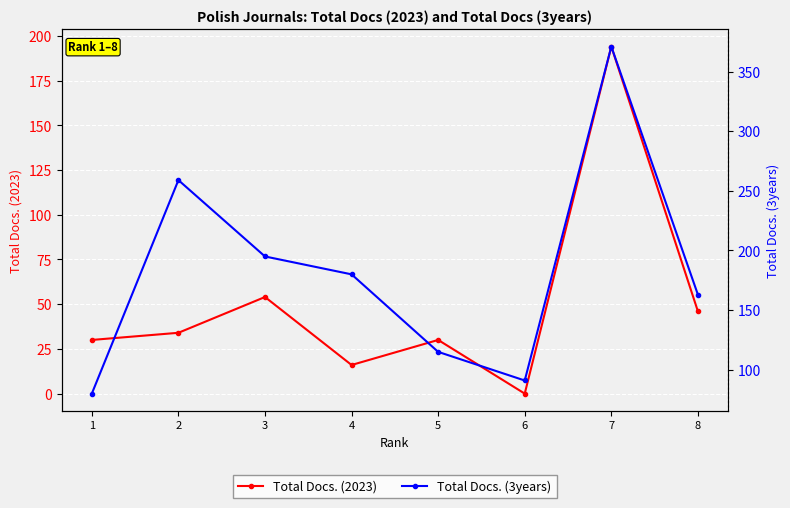

How many distinct data groups are displayed?

2